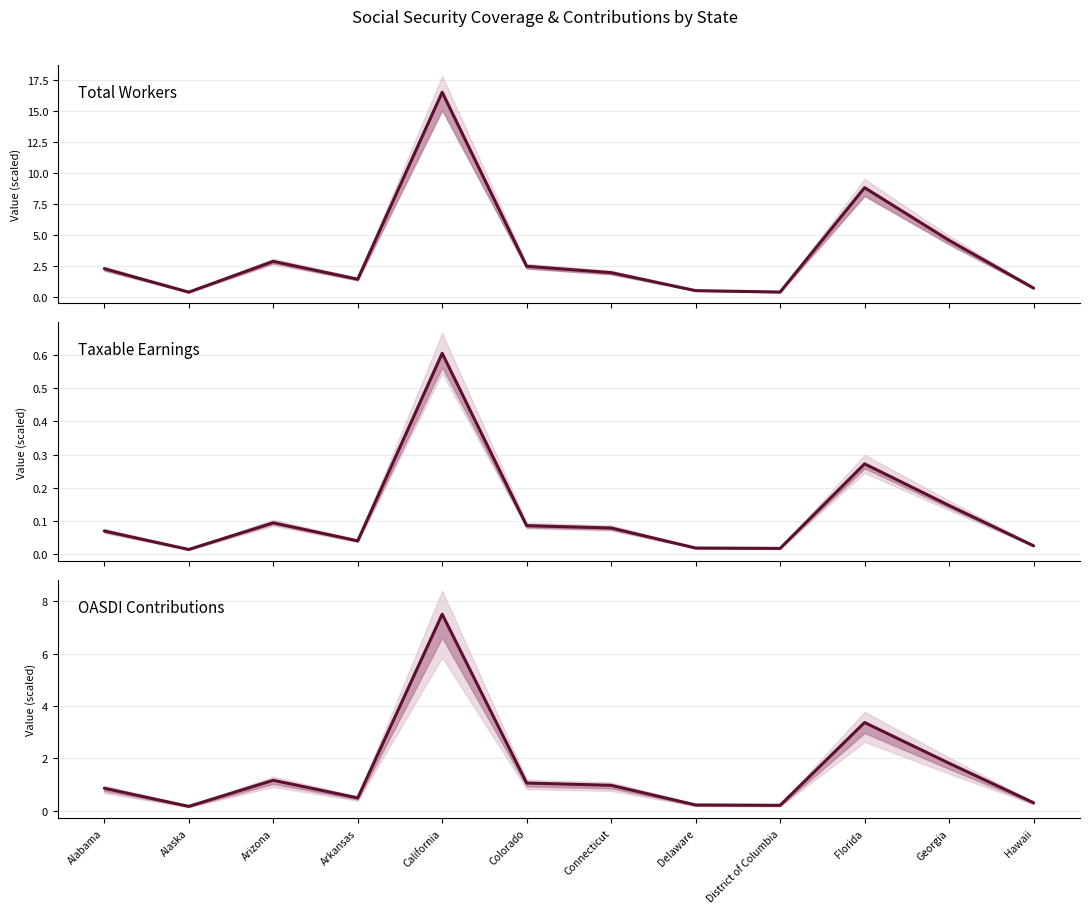

What is the difference between the maximum and minimum values in the Taxable Earnings series?

0.6